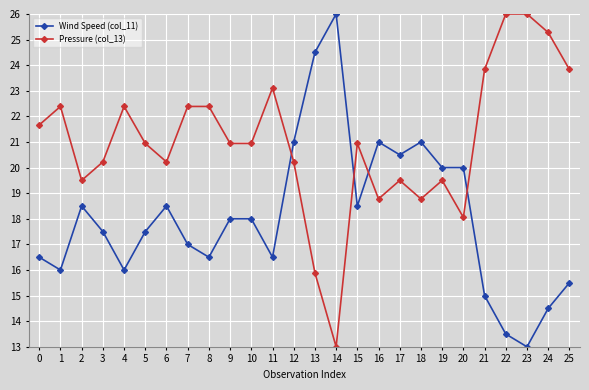

Between 3 and 11, which series saw the biggest shift?

Pressure (col_13)